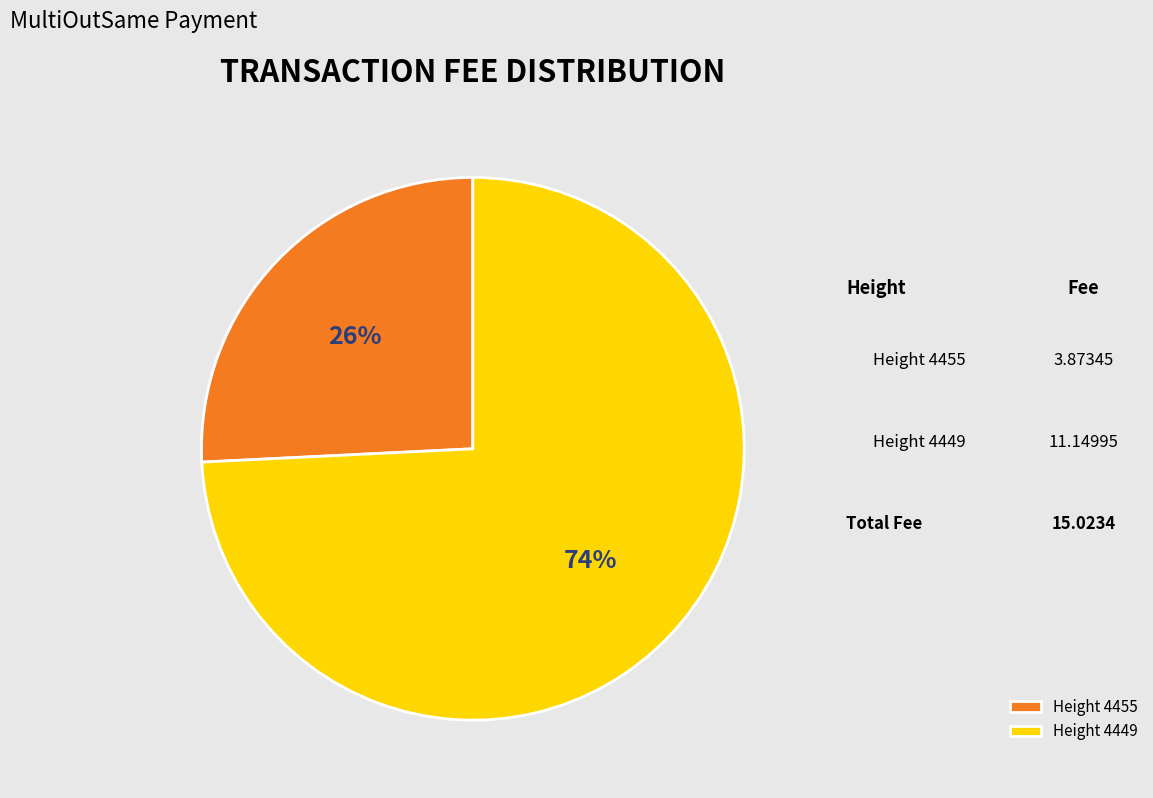

Between Height 4449 and Height 4455, which is larger?

Height 4449